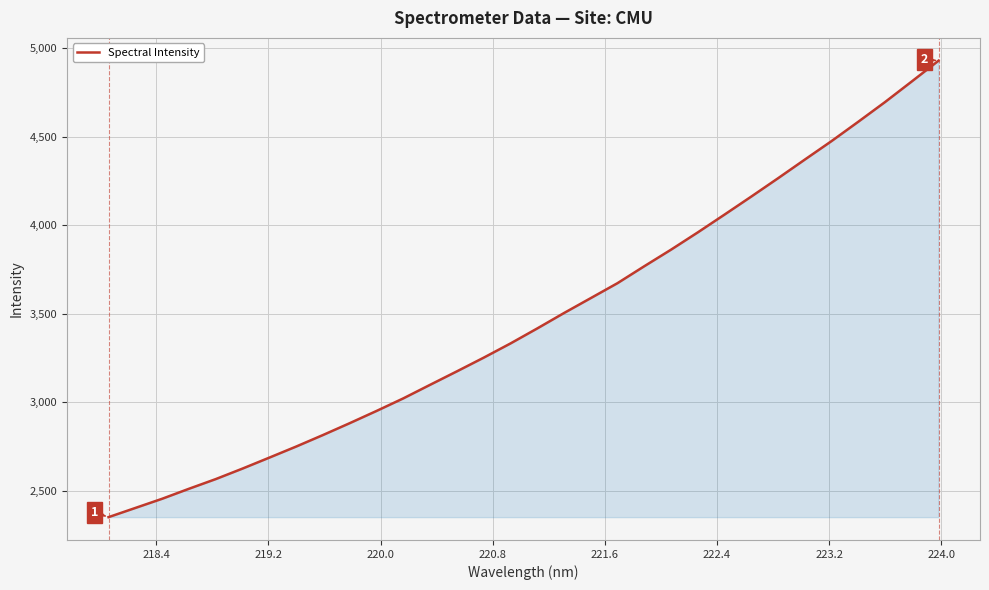

What is the greatest value displayed?

4929.9